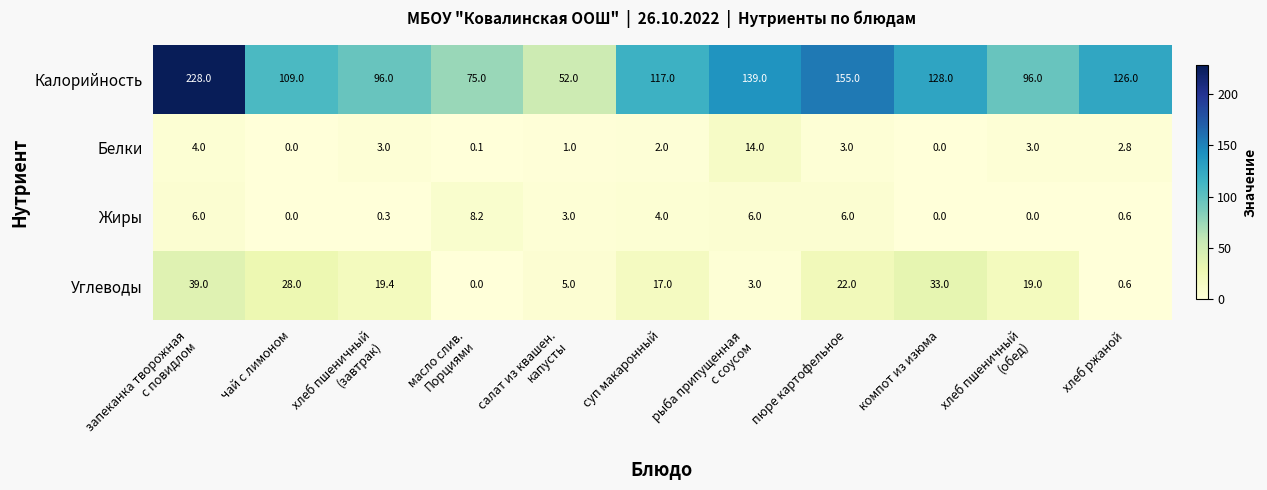

What is the greatest value displayed?

228.0